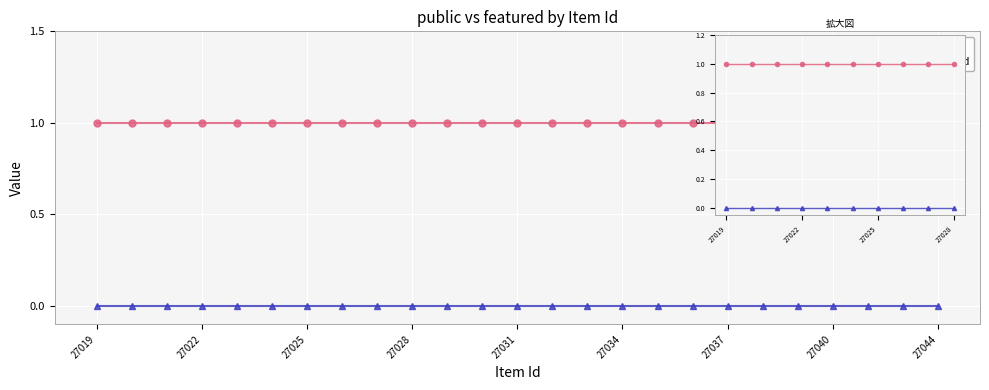

What are all the series names shown in the legend?

public, featured